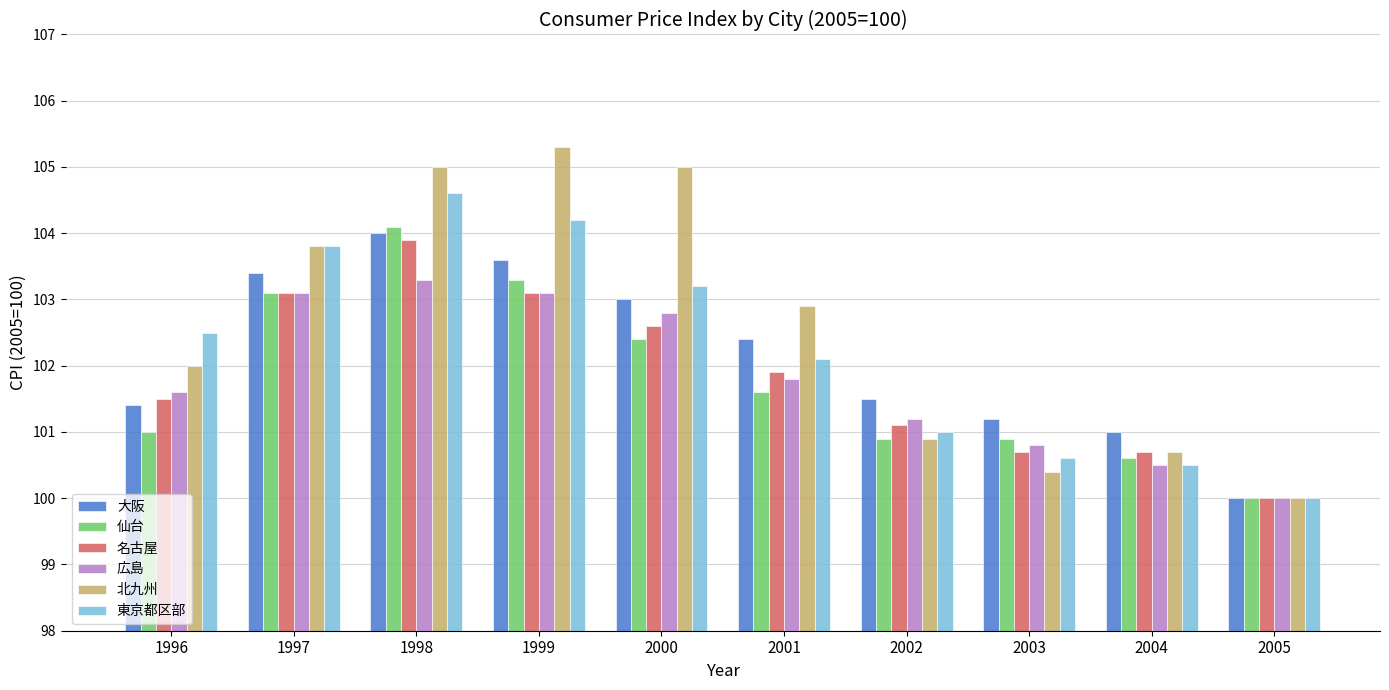

Which series has the largest total across all categories?

北九州